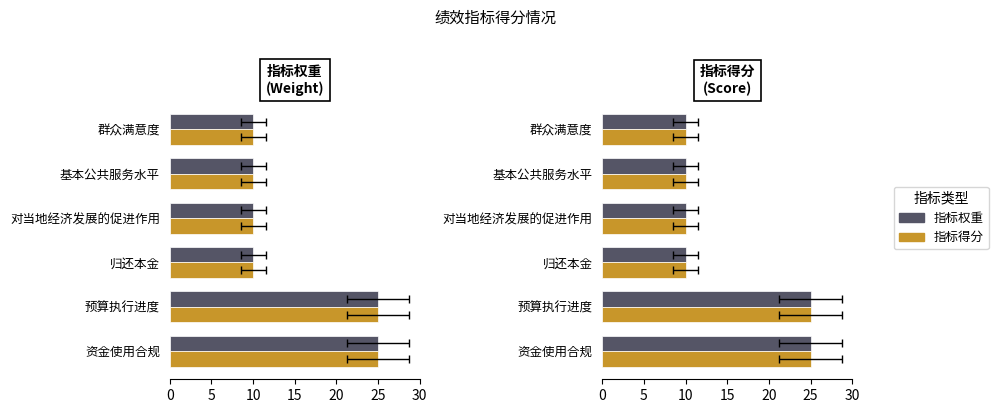

What is the value of the 指标权重 bar at the 4th from the left?

10